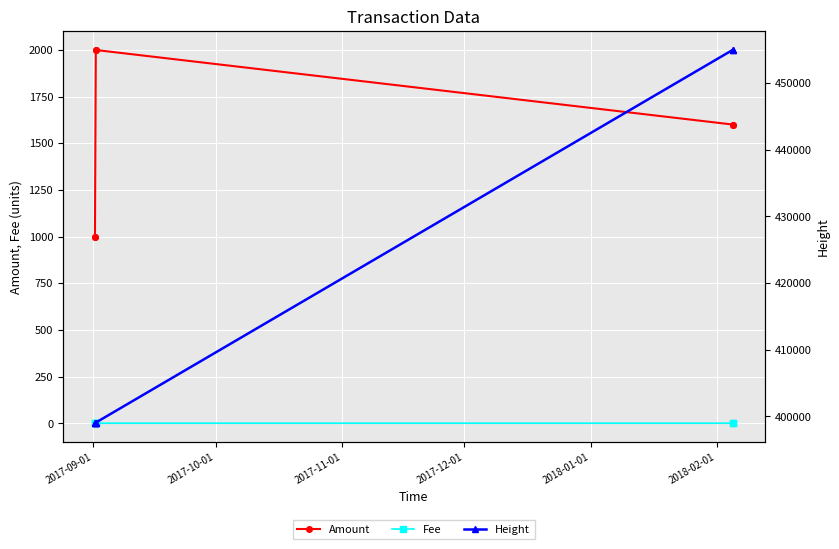

True or false: Amount and Fee cross at least once.

False